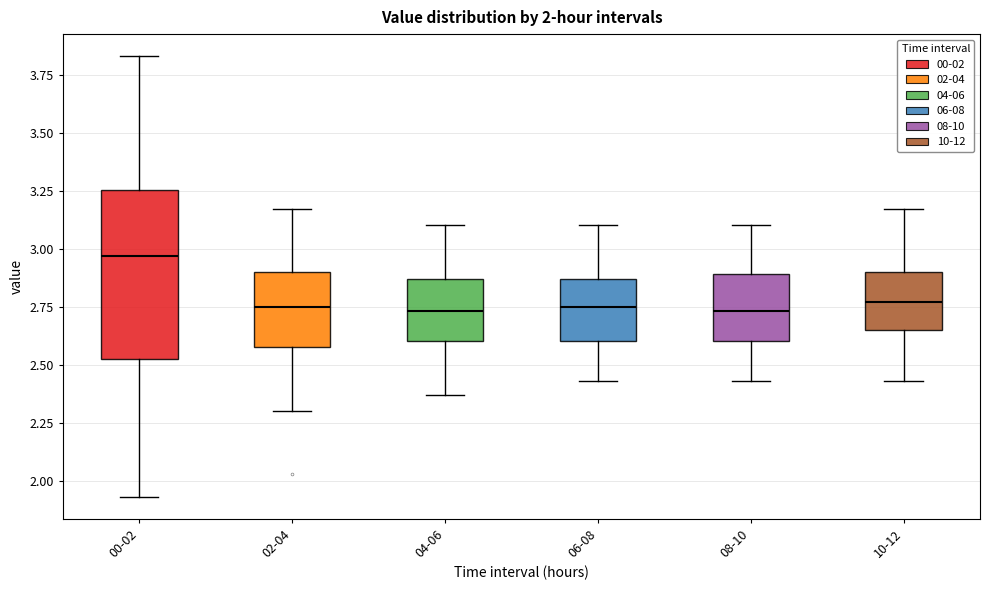

Which box's median line is the highest?

00-02